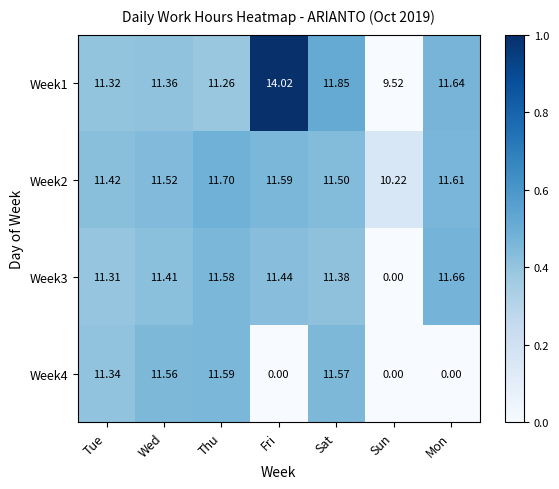

Where is Week1 nearest to the value 11?

Thu